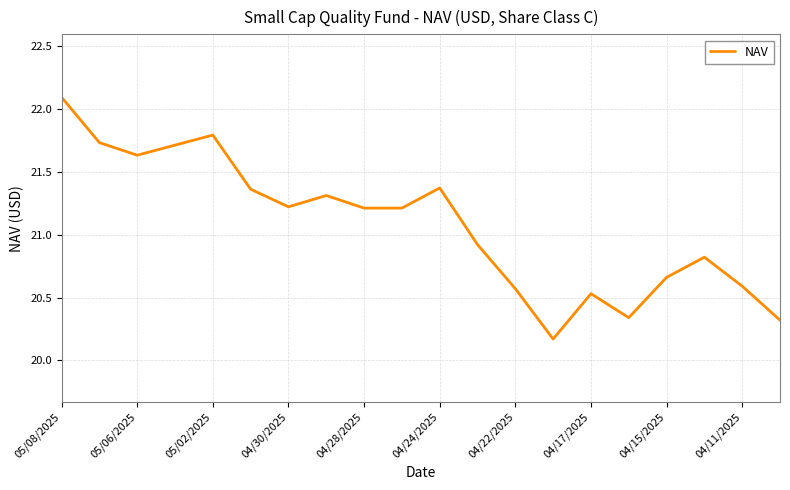

What is the maximum value shown in the chart?

22.1